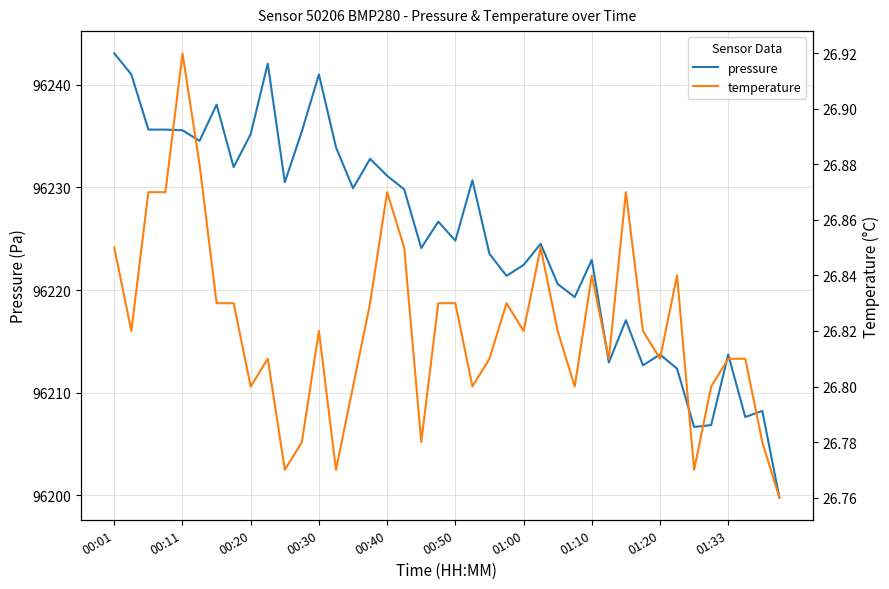

How many interior local peaks does the pressure series have?

12